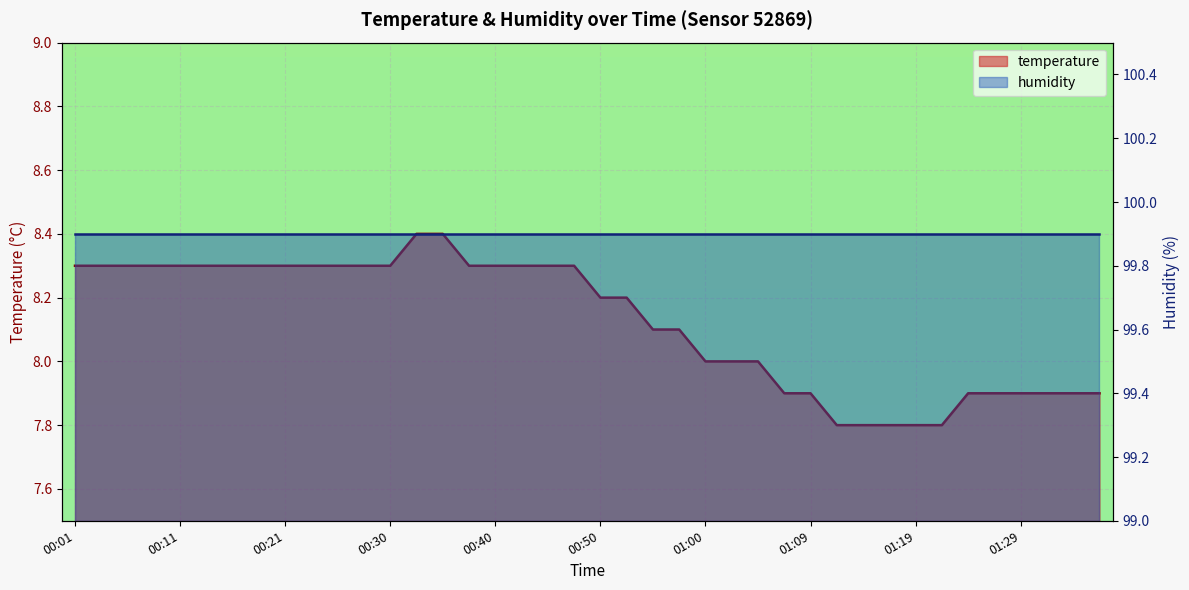

Between 01:17 and 01:00, which is larger?

01:00